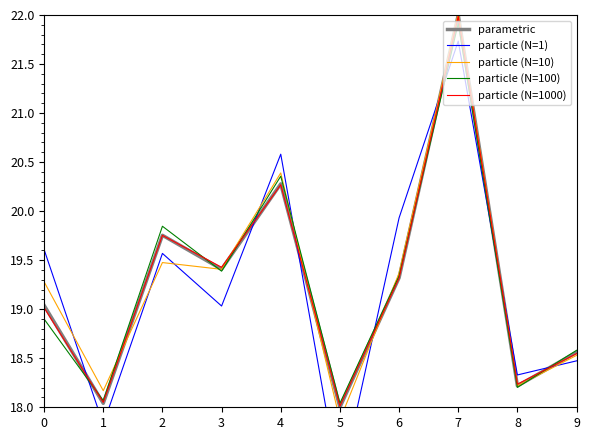

After their last crossing, which series has the higher values: parametric or particle (N=1000)?

parametric